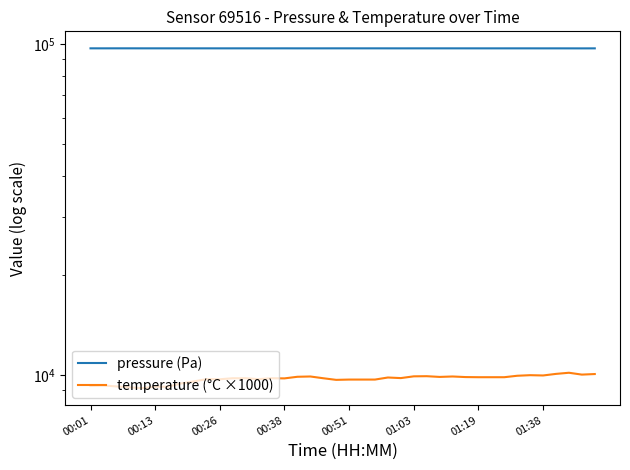

How many categories are shown in the chart?

40